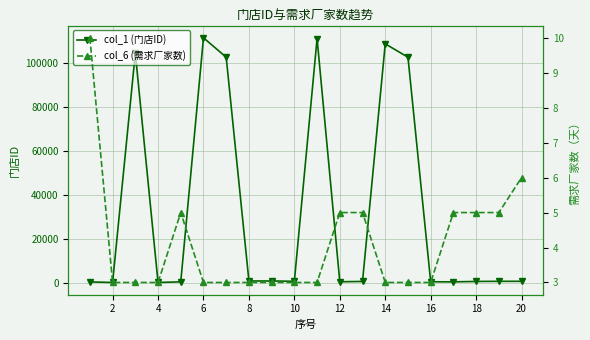

Is it true that col_6 (需求厂家数) equals 5 at 10?

False